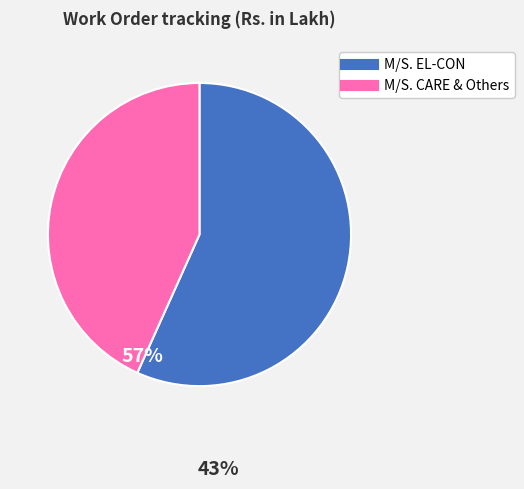

Is there any slice that represents more than half of the pie?

Yes